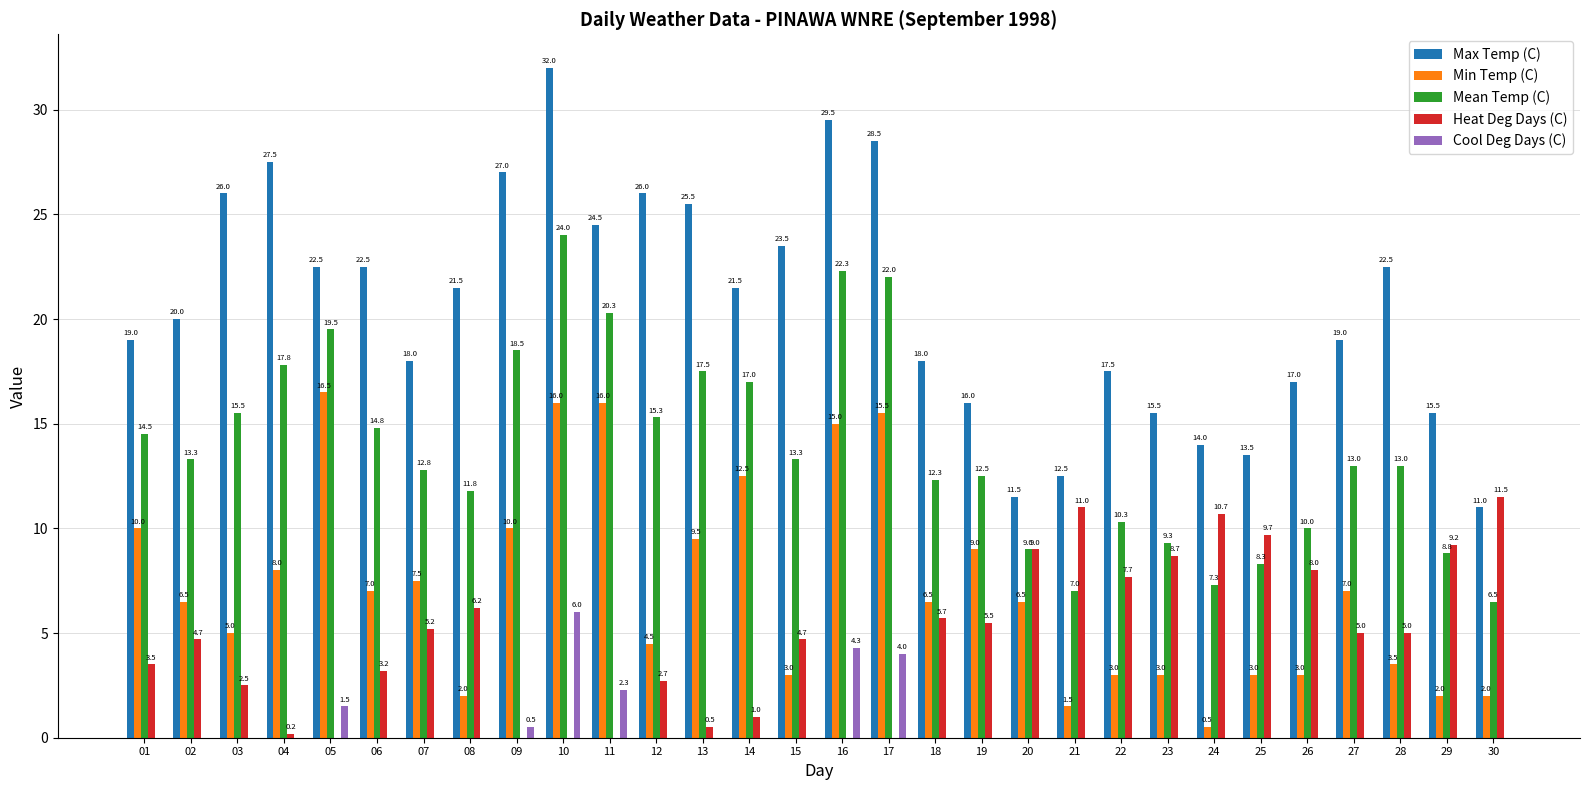

What is the sum of the Max Temp (C) values at 30 and 08?

32.5